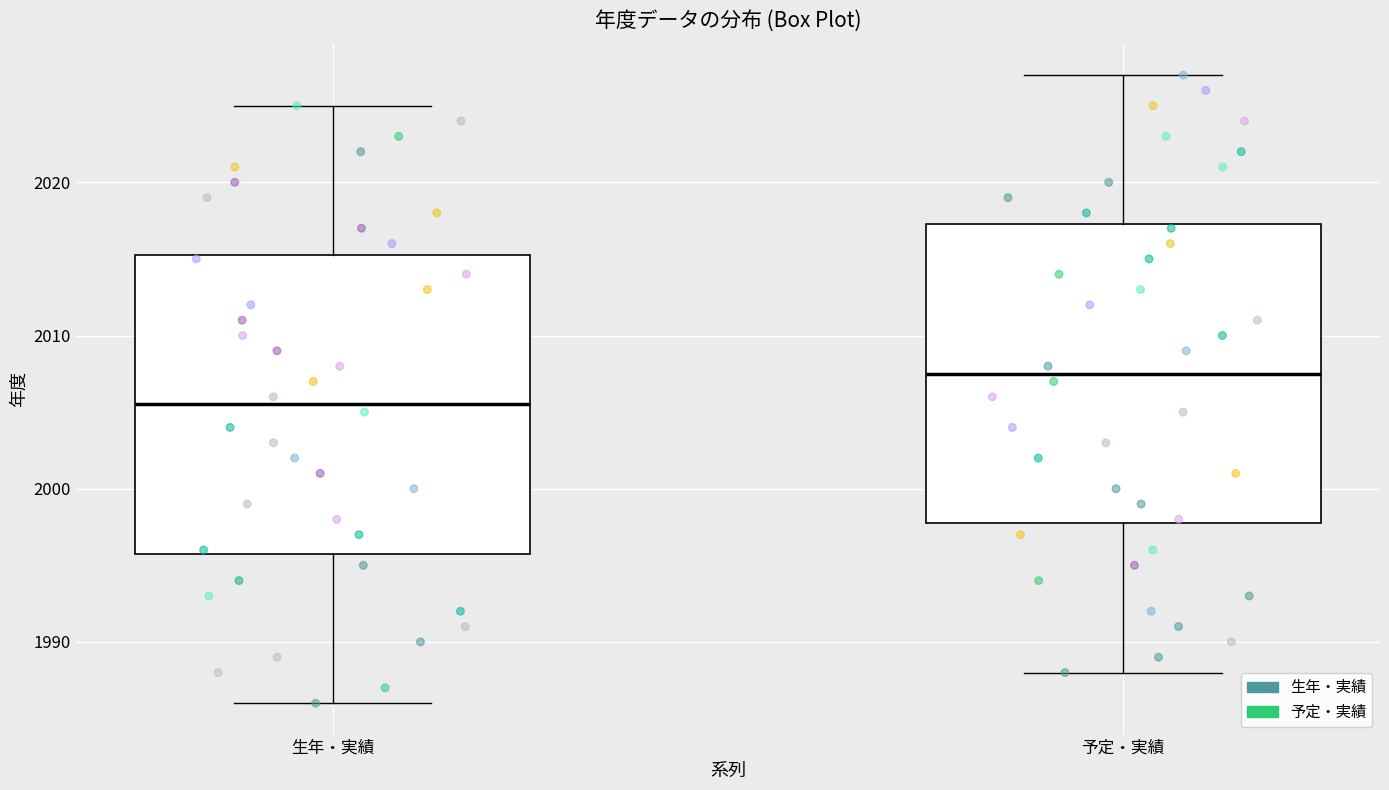

Where is the upper edge of the box for 生年・実績 on the y-axis? The values are not printed on the chart, so give them approximately, as read against the axis.

2015